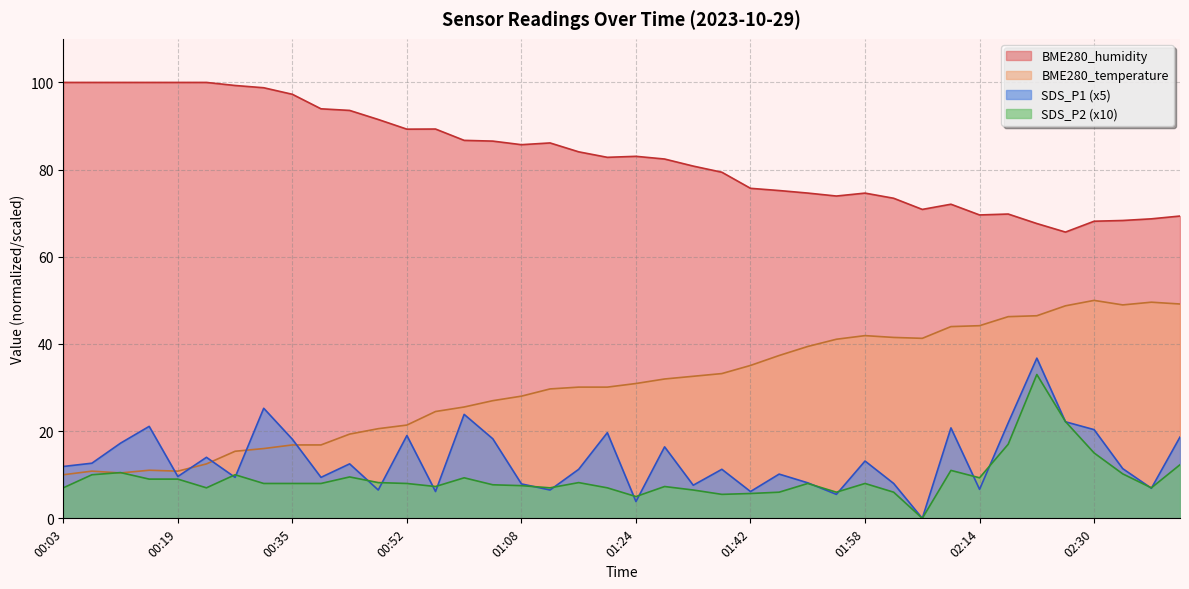

Rank the series at 01:46 from lowest to highest value.

SDS_P2, SDS_P1, BME280_temperature, BME280_humidity